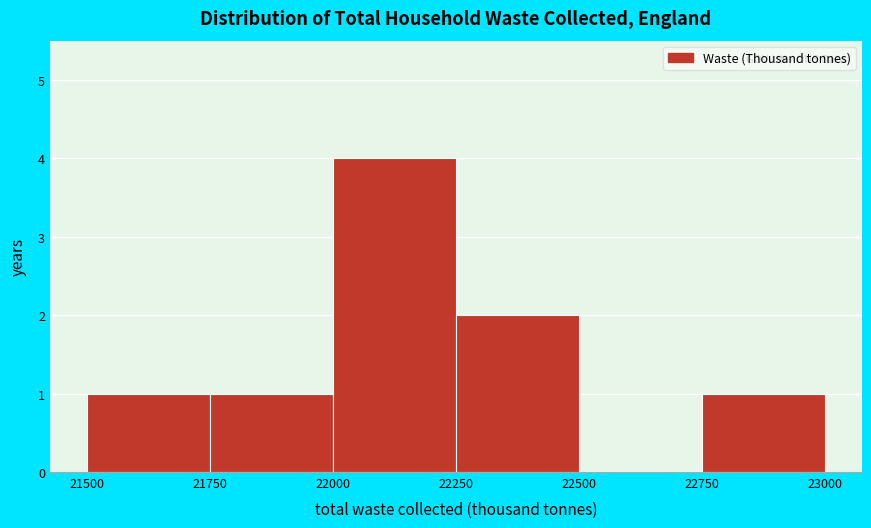

What is the height of the bar covering 21500 to 21750 on the x-axis? The values are not printed on the chart, so give them approximately, as read against the axis.

1